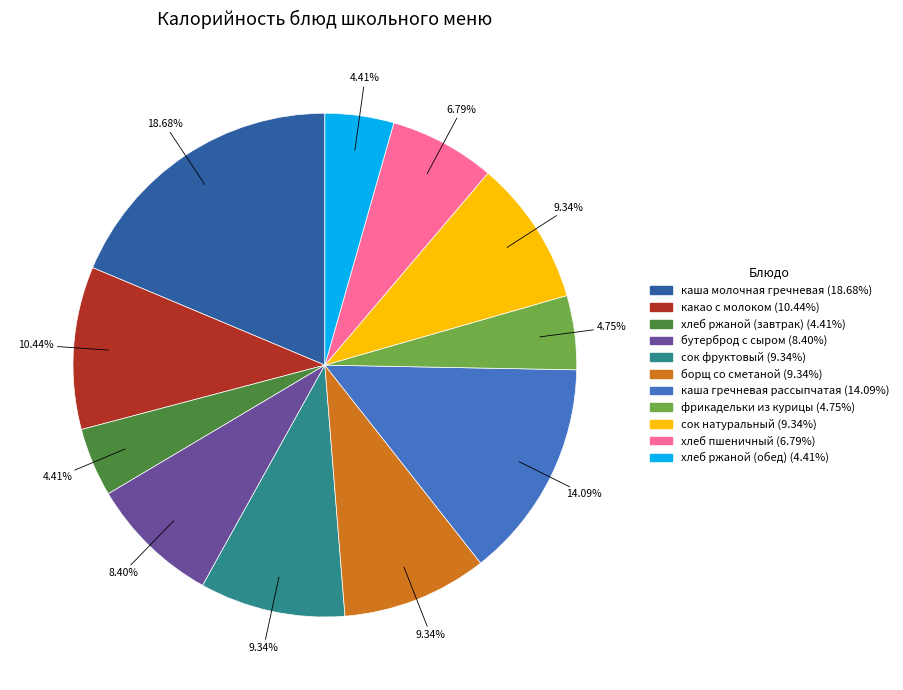

Approximately how many times larger is the value at сок фруктовый compared to каша молочная гречневая?

0.5